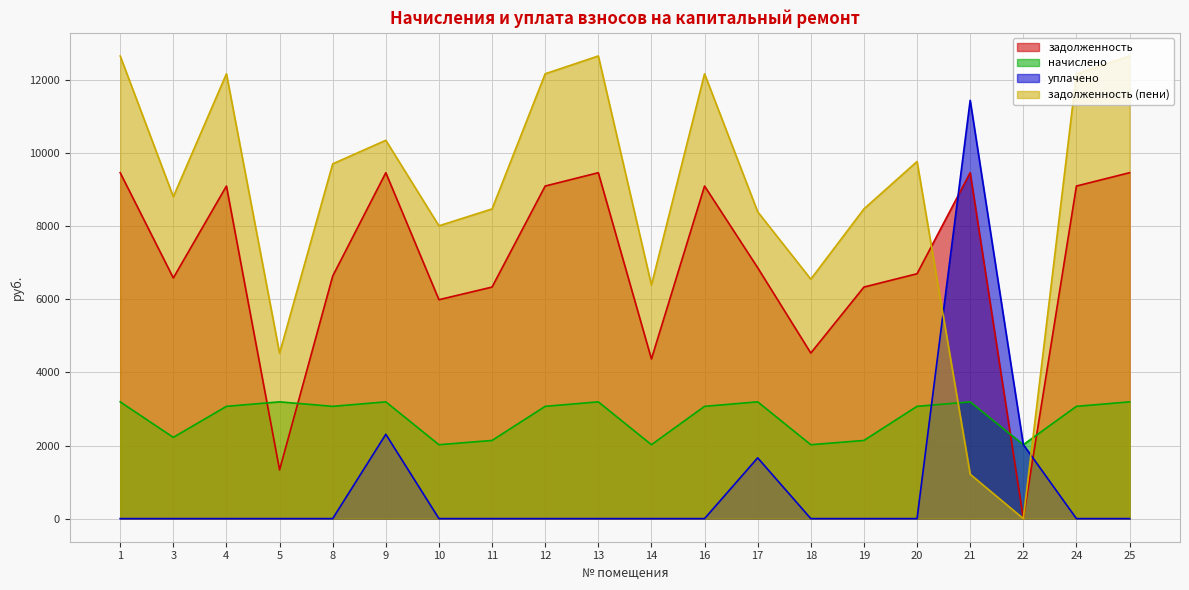

Count the number of data series in this chart.

4